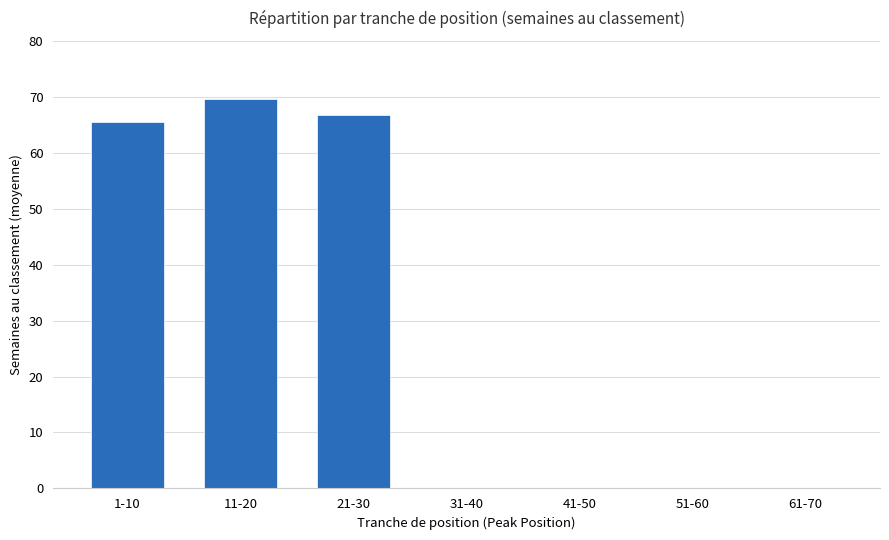

Reading left to right, what are all the values shown in this chart?

65.4	69.6	66.7	0.0	0.0	0.0	0.0